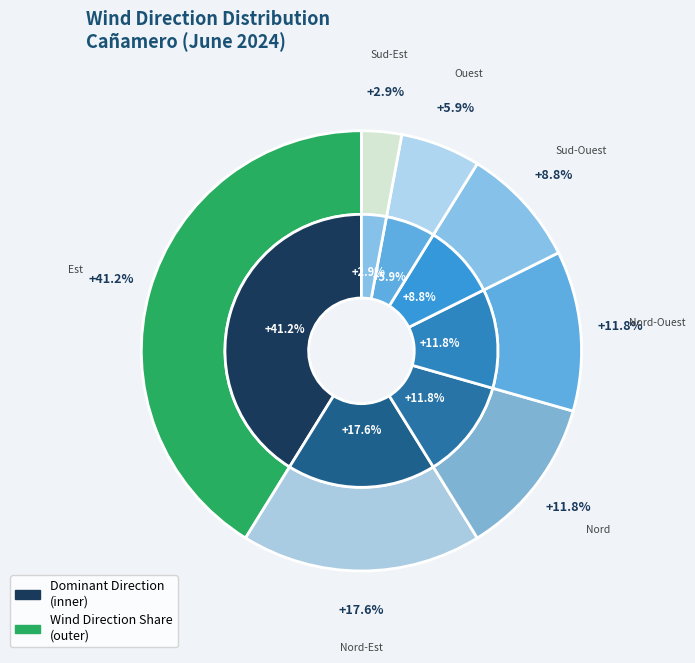

How many segments does this pie chart have?

7